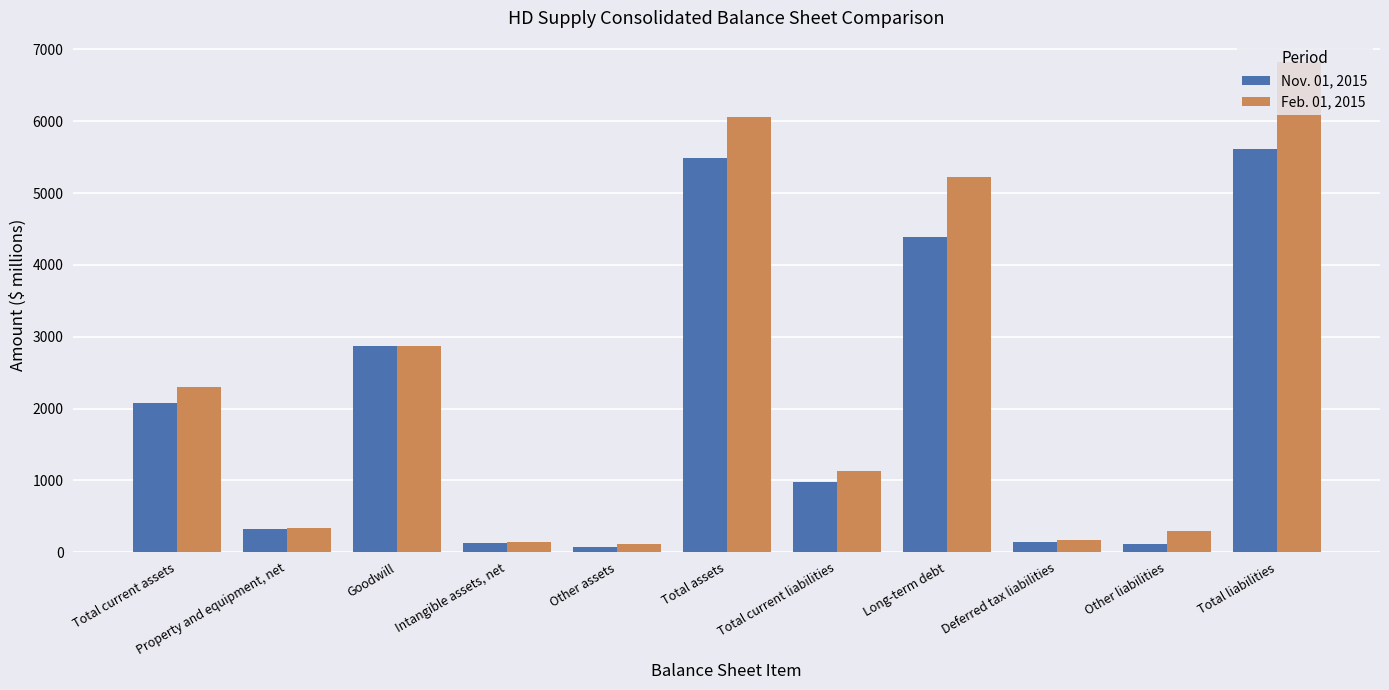

Is the value of Nov. 01, 2015 at Intangible assets, net greater than the value of Feb. 01, 2015 at Property and equipment, net?

No